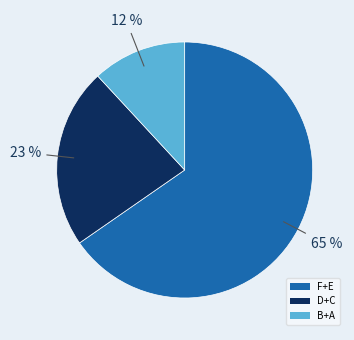

Is the sum of D+C and F+E greater than half?

Yes